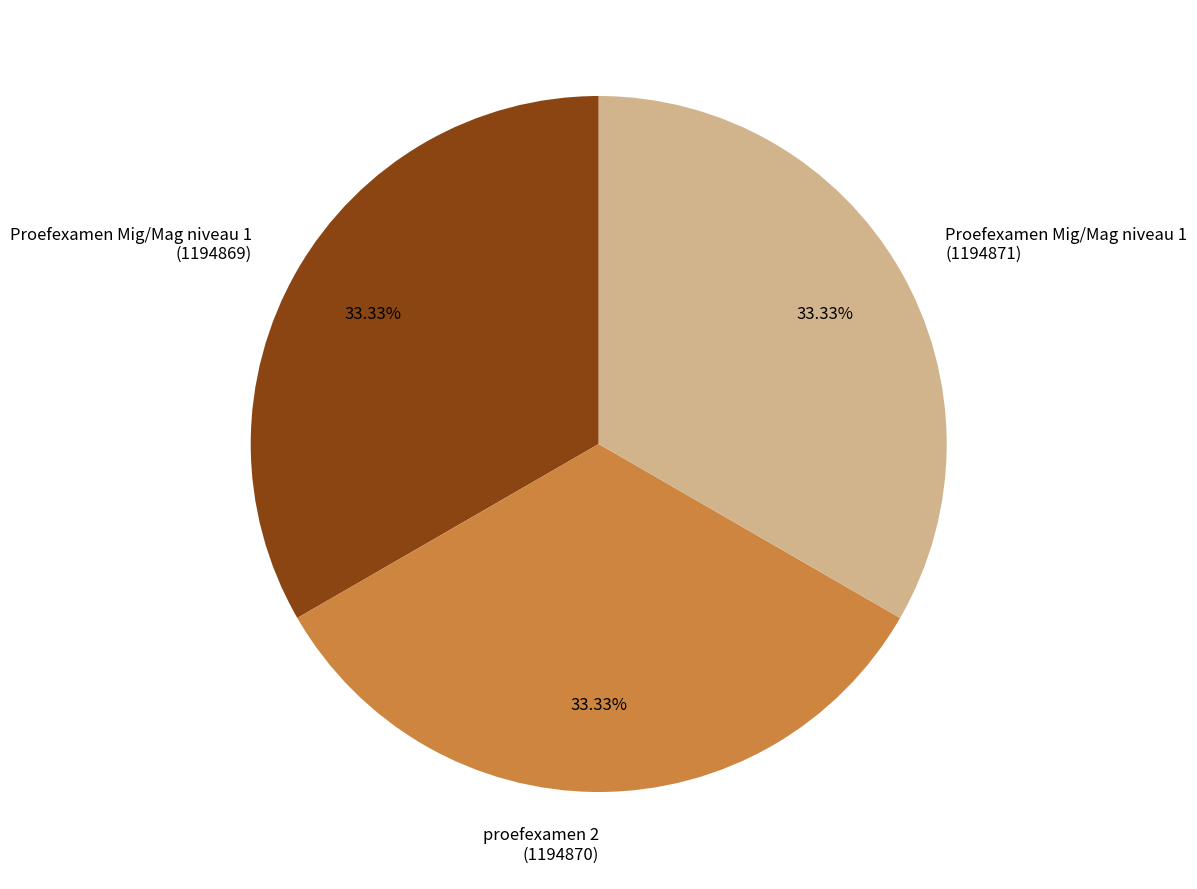

Combined, do Proefexamen Mig/Mag niveau 1 (1194869) and Proefexamen Mig/Mag niveau 1 (1194871) account for over 50%?

Yes